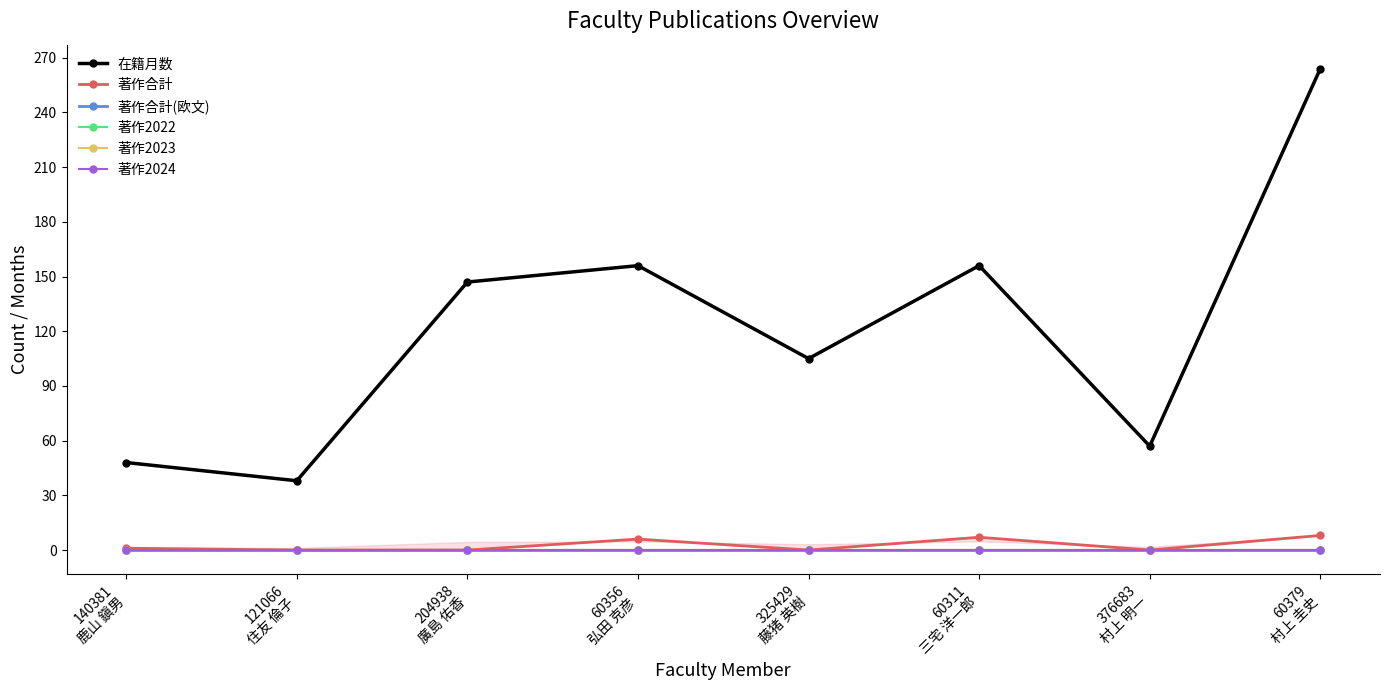

Reading left to right, extract all data points from this chart.

在籍月数: 48	38	147	156	105	156	57	264
著作合計: 1	0	0	6	0	7	0	8
著作合計(欧文): 0	0	0	0	0	0	0	0
著作2022: 0	0	0	0	0	0	0	0
著作2023: 0	0	0	0	0	0	0	0
著作2024: 0	0	0	0	0	0	0	0